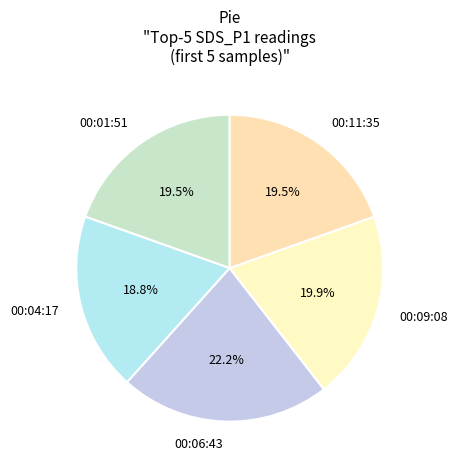

Which category has the biggest portion of the pie?

00:06:43